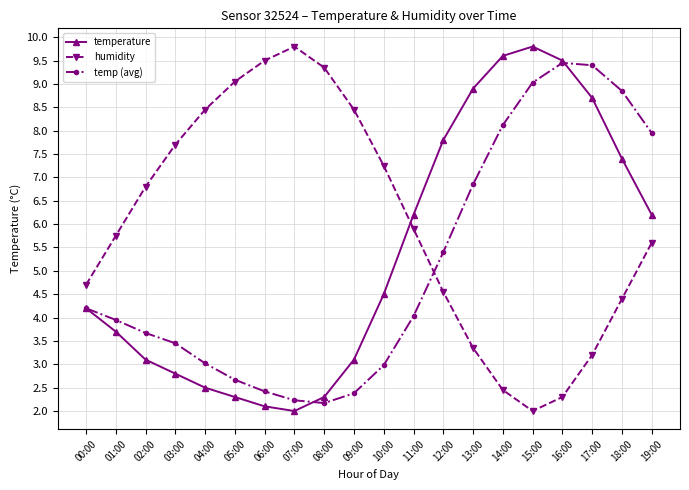

At how many categories does at least one series exceed 7?

16